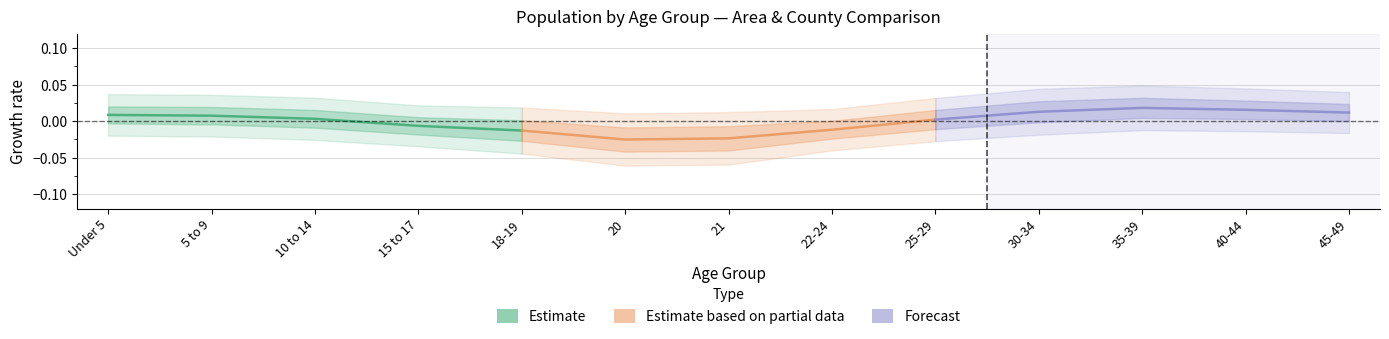

How many intersections are there between Estimate and Estimate based on partial data?

1